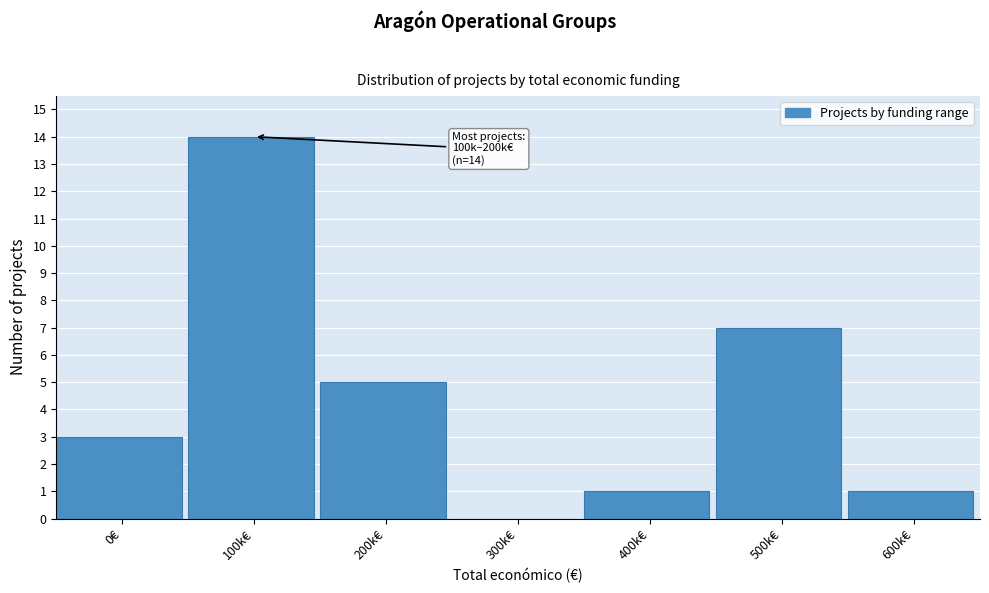

Reading right to left, extract all data points from this chart.

600k€=1	500k€=7	400k€=1	300k€=0	200k€=5	100k€=14	0€=3